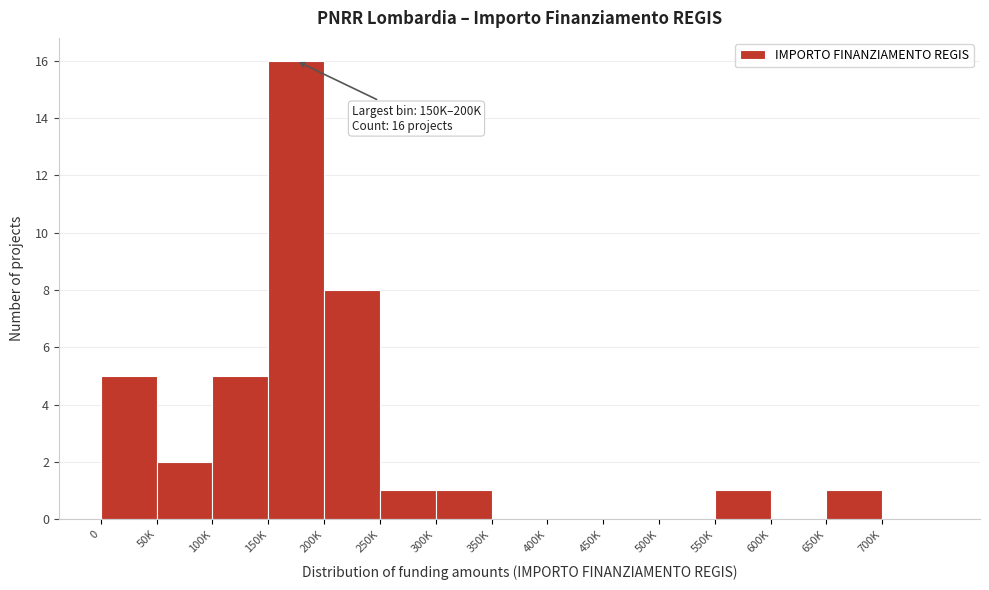

Reading right to left, what are all the values shown in this chart?

700K=0	650K=1	600K=0	550K=1	500K=0	450K=0	400K=0	350K=0	300K=1	250K=1	200K=8	150K=16	100K=5	50K=2	0=5